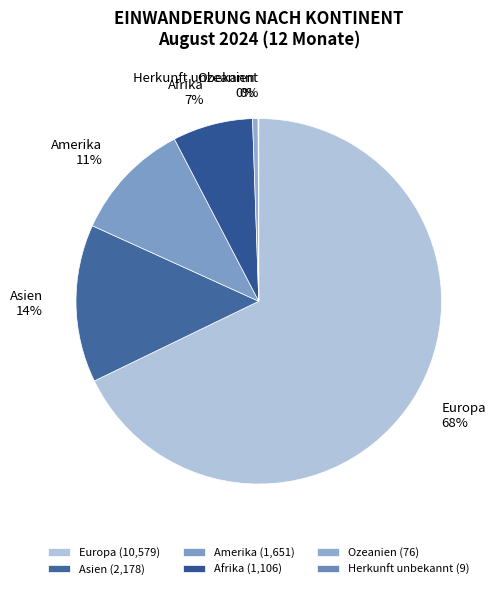

Which has a higher value, Afrika or Europa?

Europa